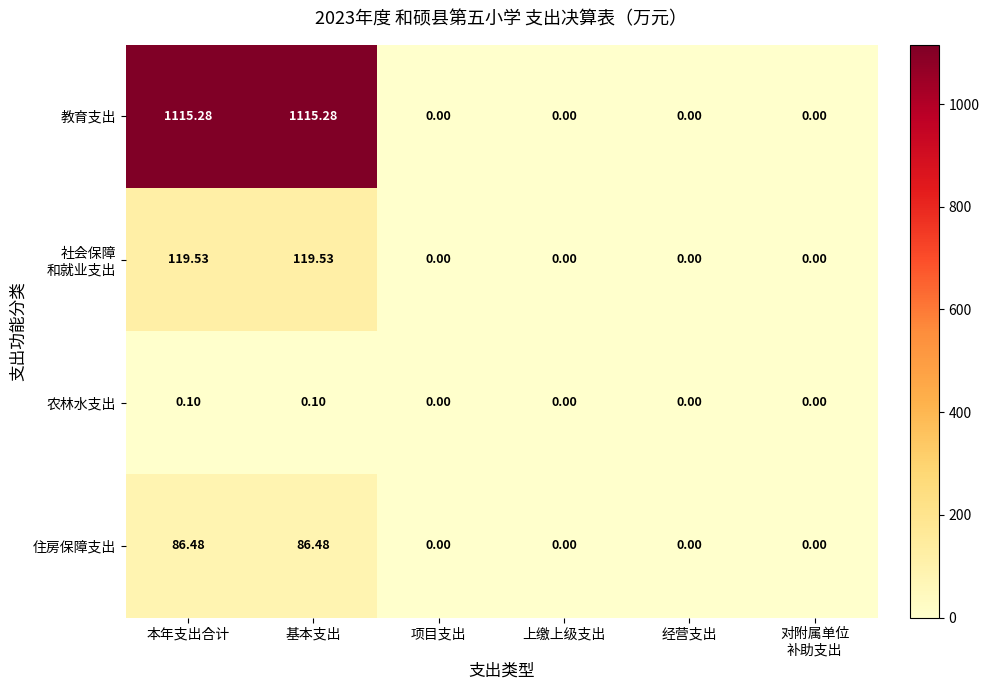

Is the value of 教育支出 at 上缴上级支出 greater than the value of 农林水支出 at 基本支出?

No